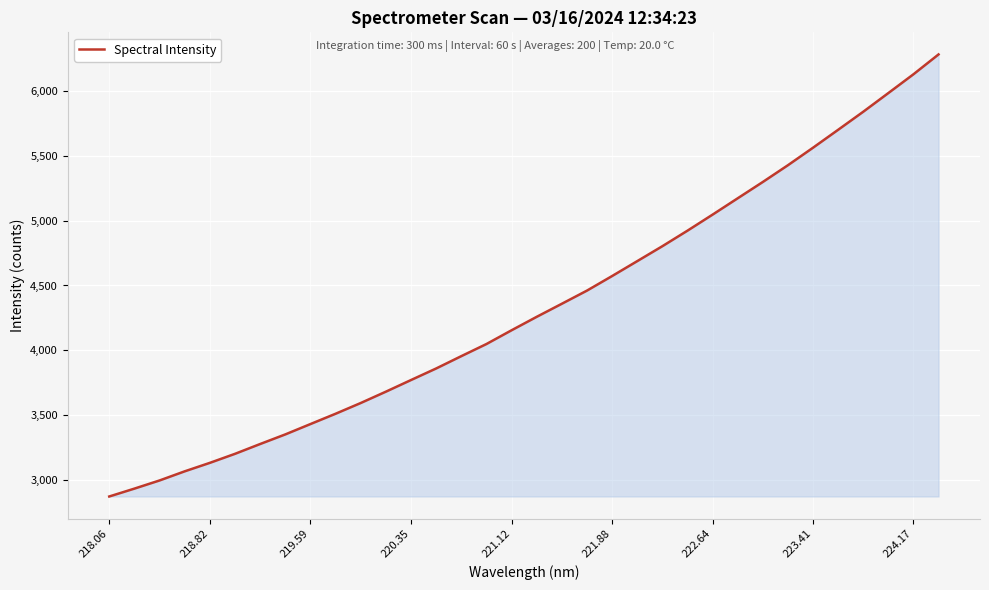

Does the chart display data point markers on the line(s)?

No